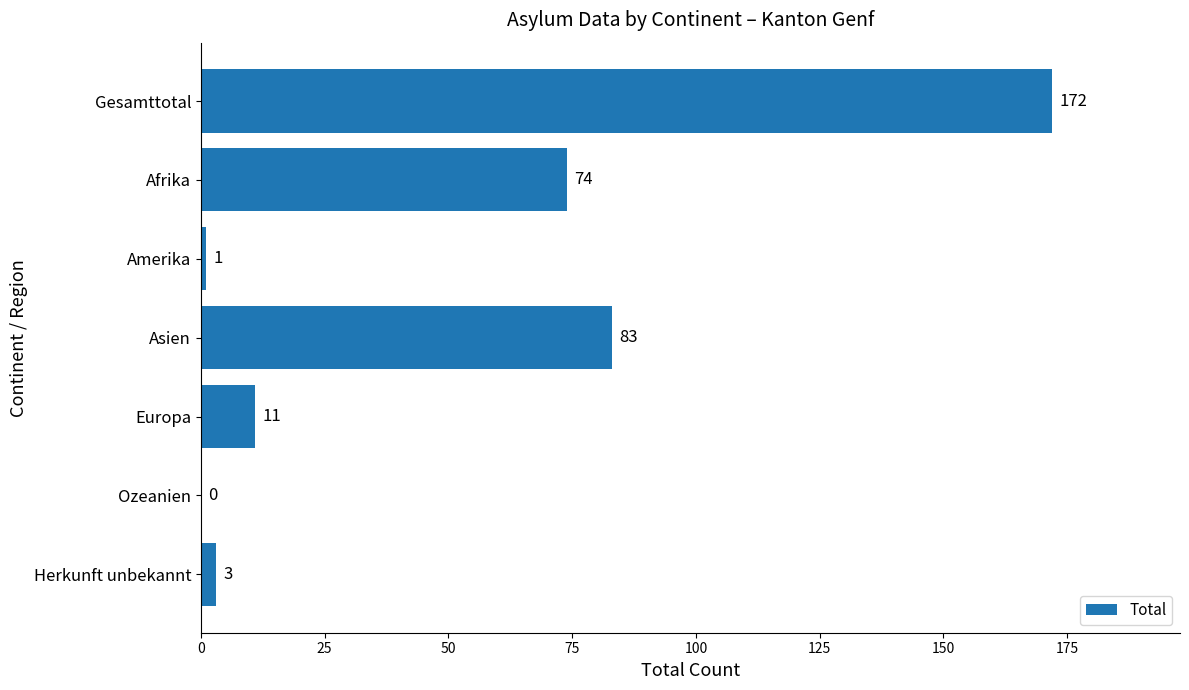

What is the change in value from Amerika to Herkunft unbekannt?

+2